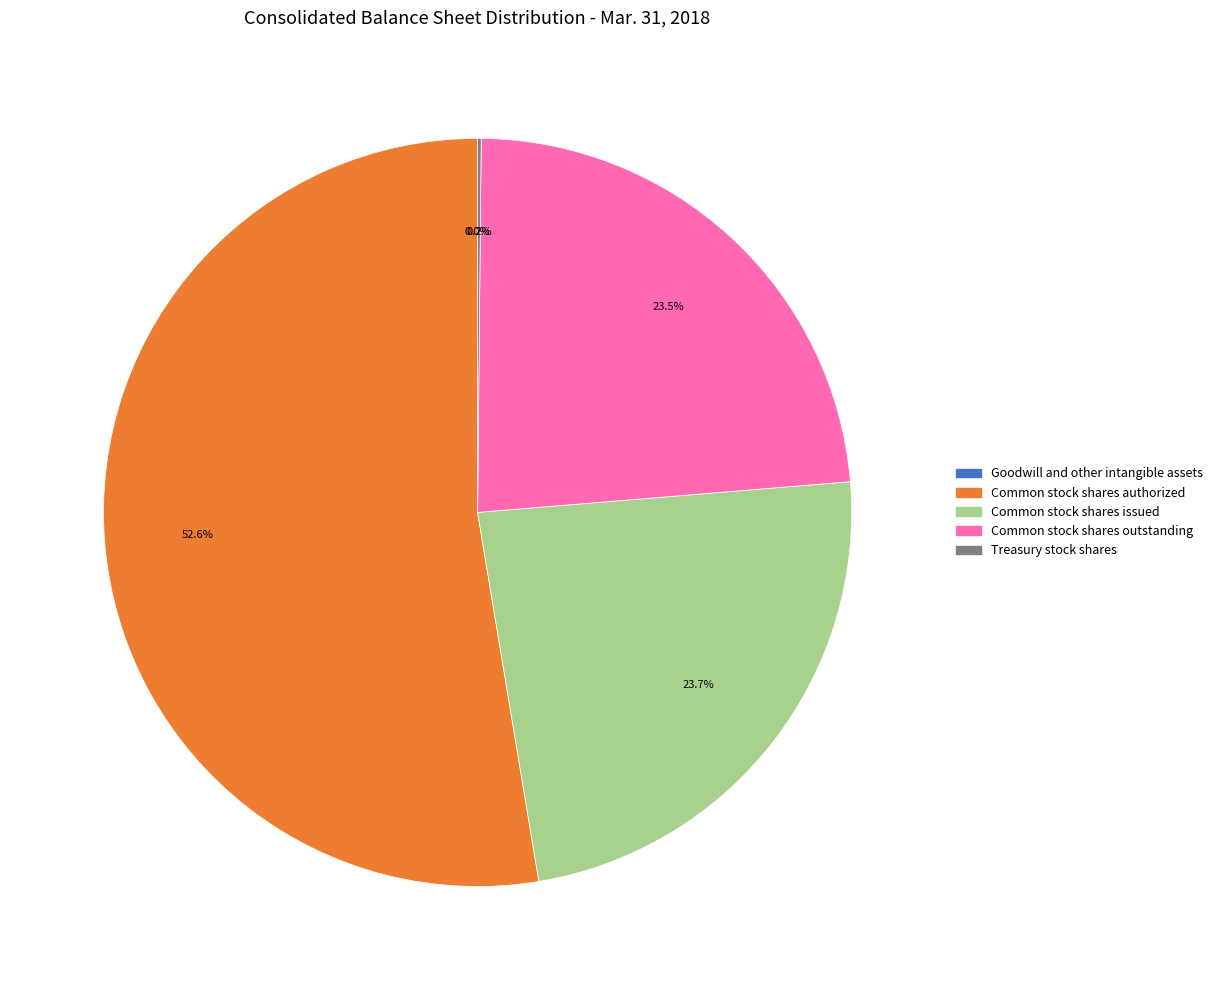

What is the majority slice?

Common stock shares authorized